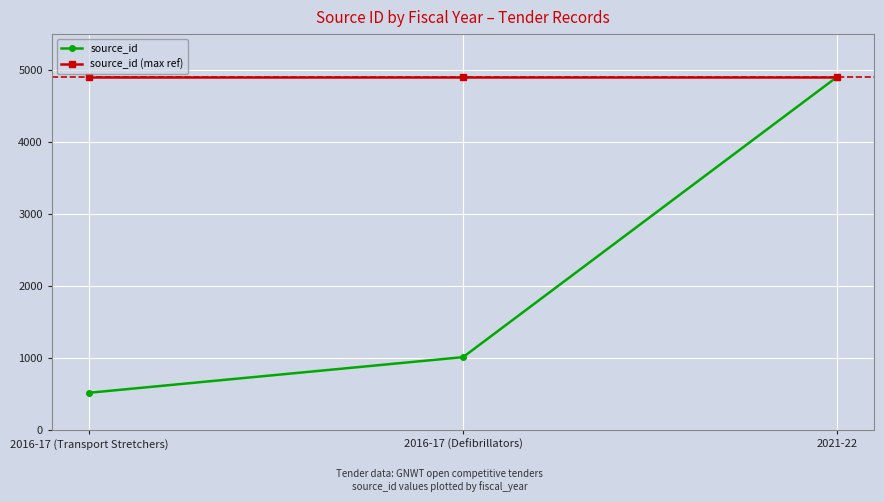

Rank the series at 2016-17 (Transport Stretchers) from lowest to highest value.

source_id, source_id (max ref)